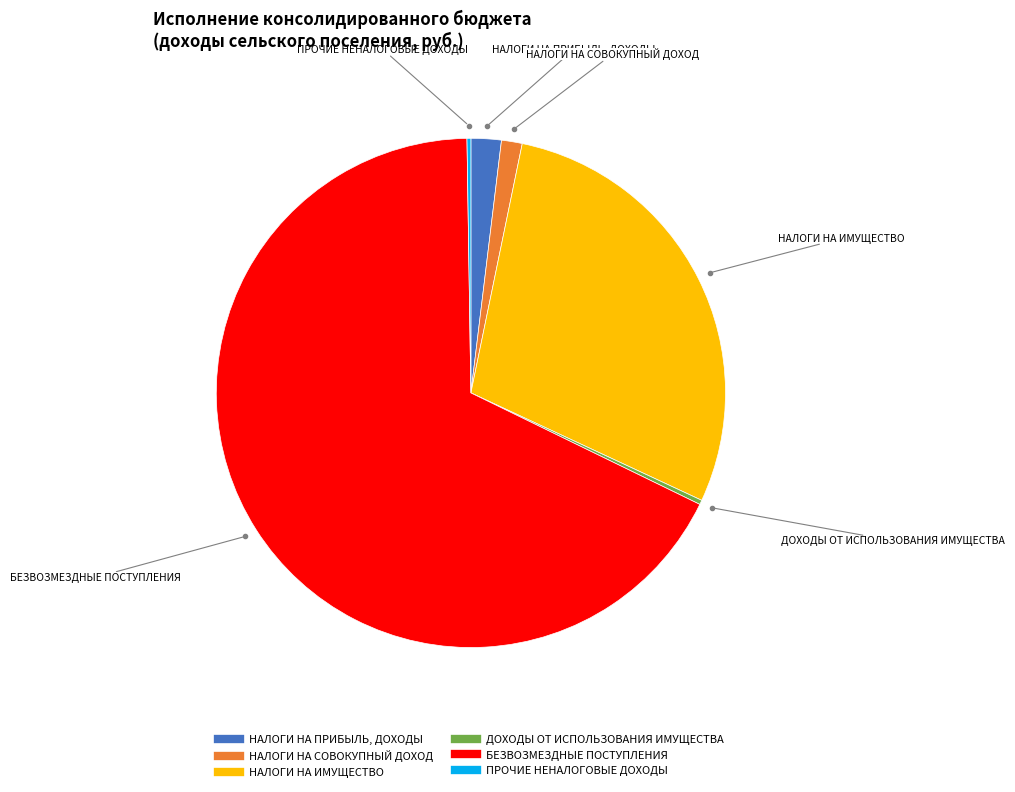

What is the largest slice in the pie chart?

БЕЗВОЗМЕЗДНЫЕ ПОСТУПЛЕНИЯ